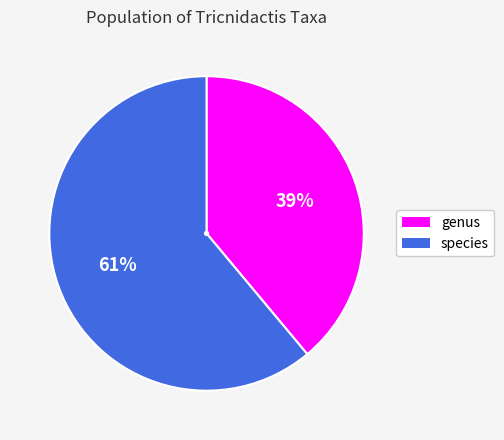

Rank the categories by value from lowest to highest.

genus, species